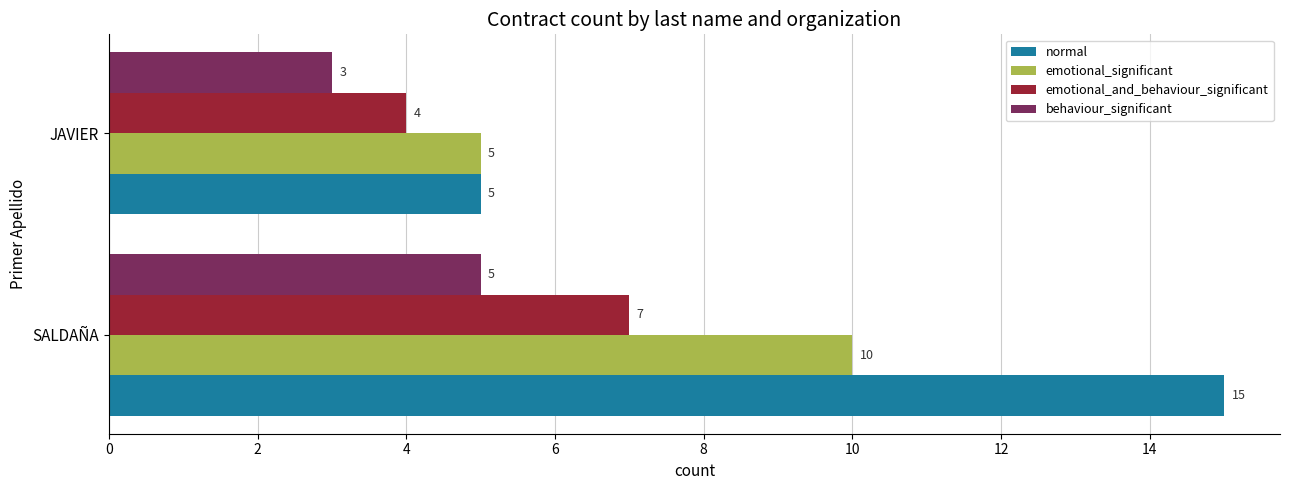

Between SALDAÑA and JAVIER, which series saw the biggest shift?

normal